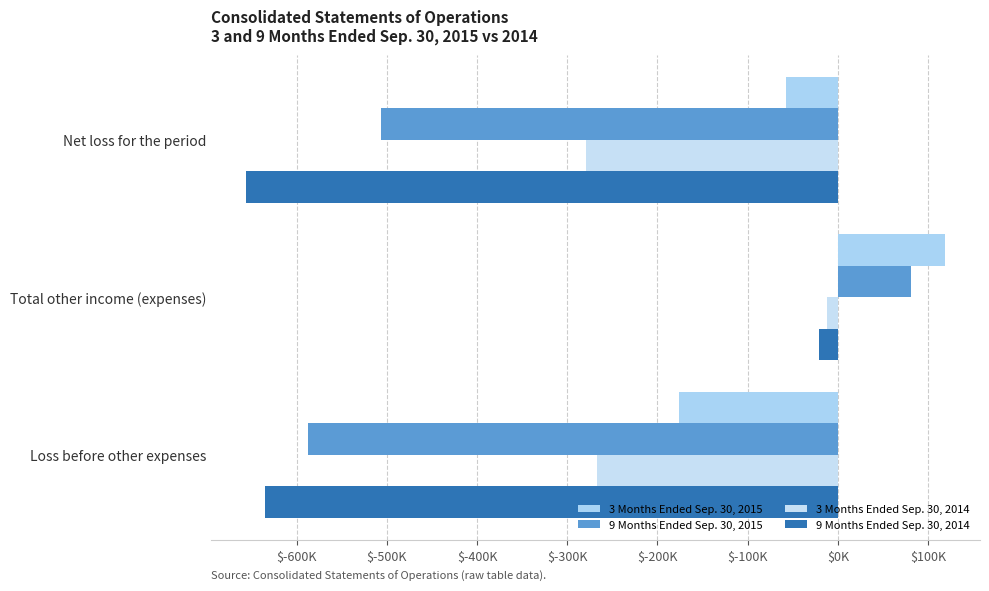

At how many categories does at least one series exceed 53597?

1